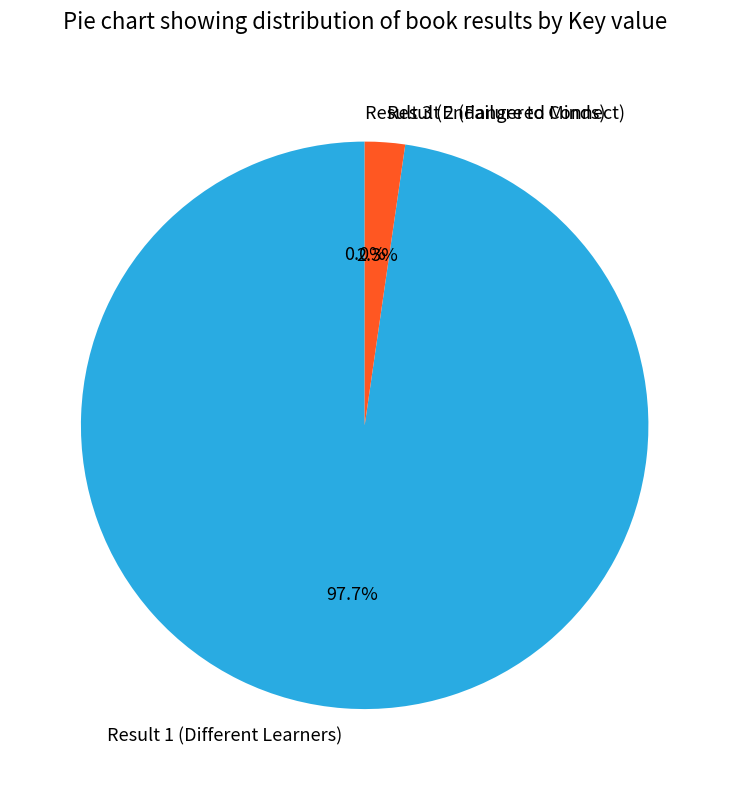

Which slice is the largest?

Result 1 (Different Learners)